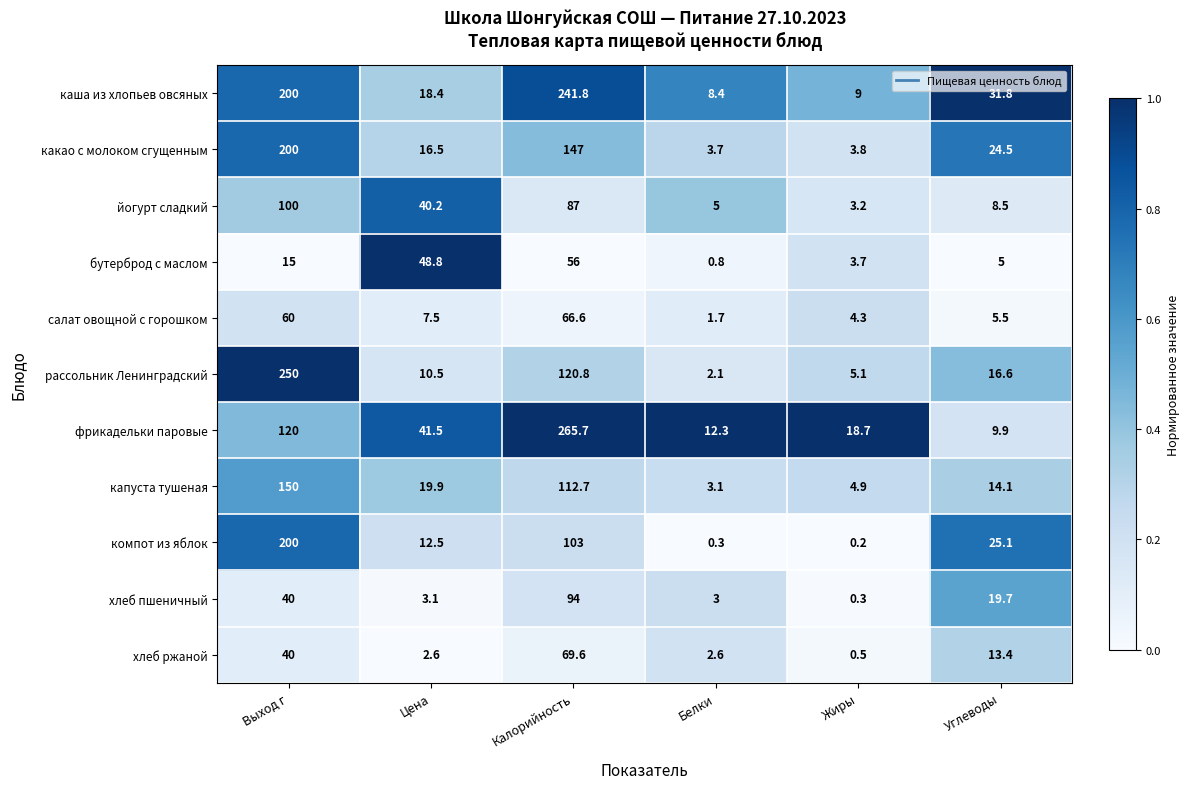

At how many categories does at least one series exceed 0?

6